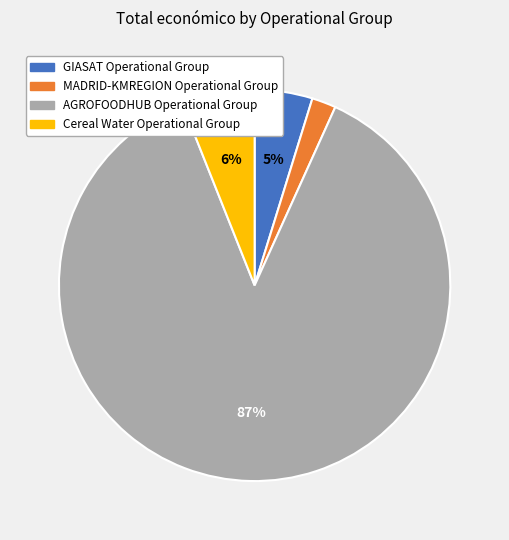

Which category accounts for the majority?

AGROFOODHUB Operational Group